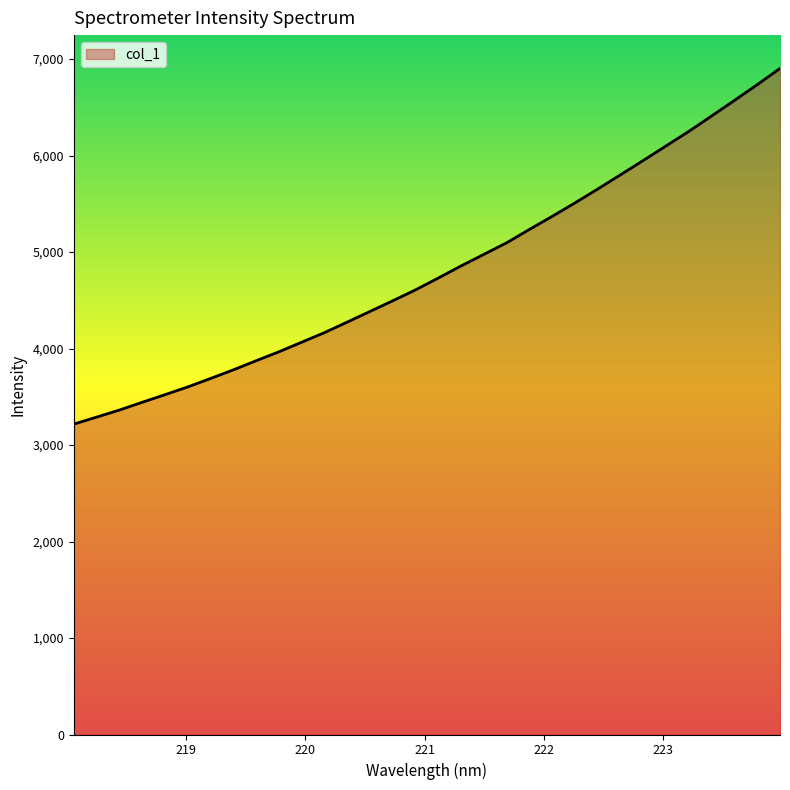

What is the difference between the maximum and minimum values?

3686.7